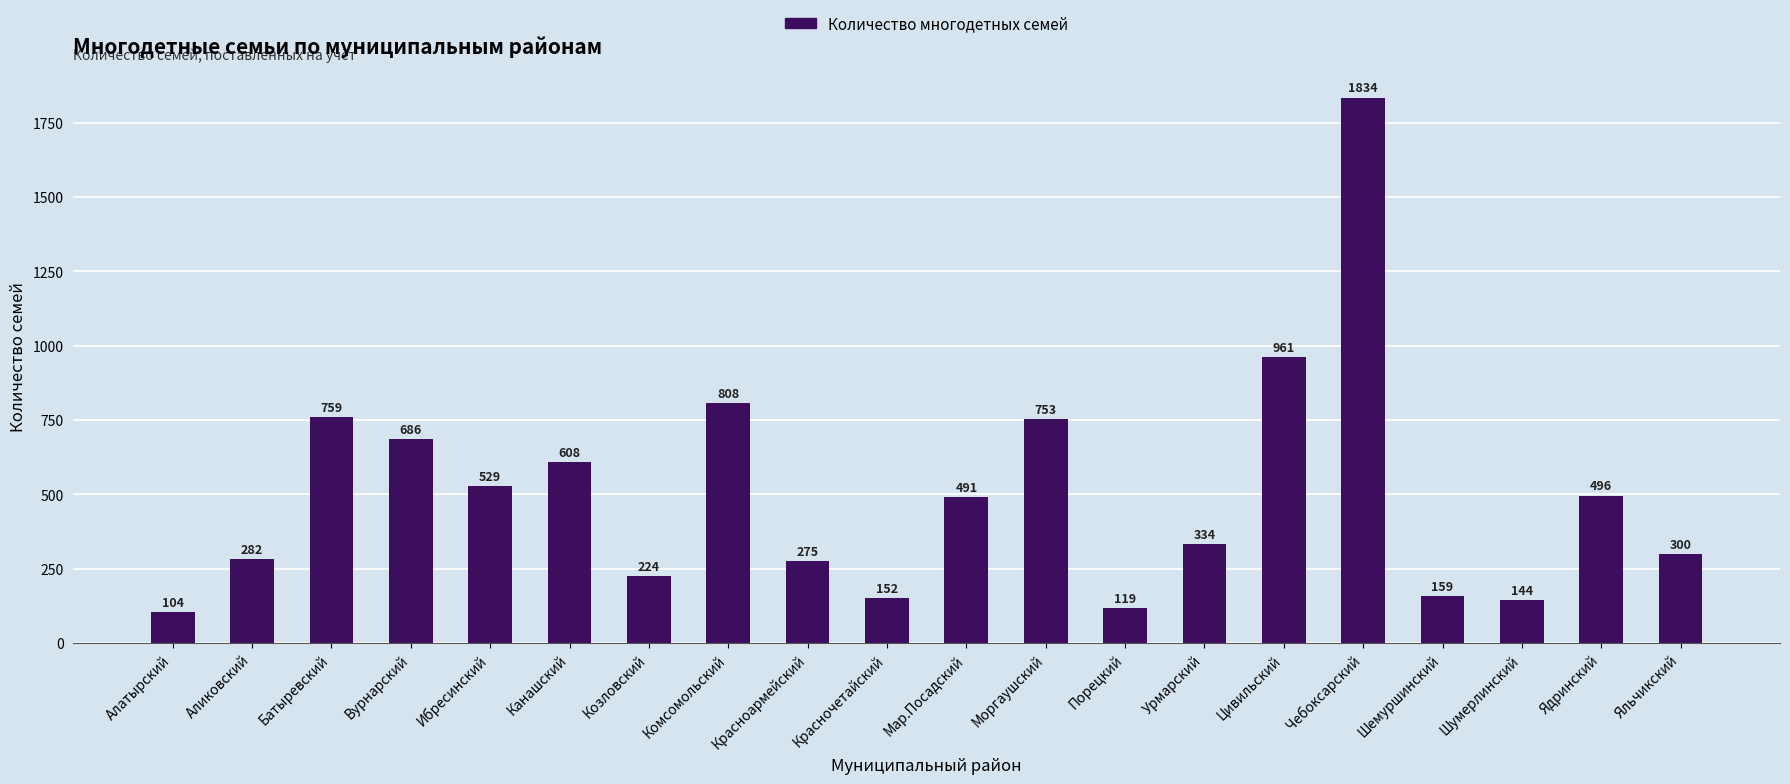

The value at Красноармейский is 275. True or false?

True